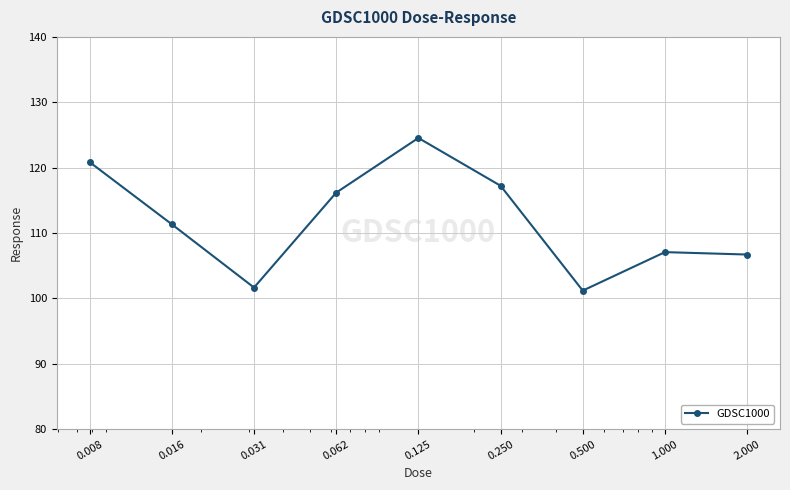

What is the sum of all values?

1006.7